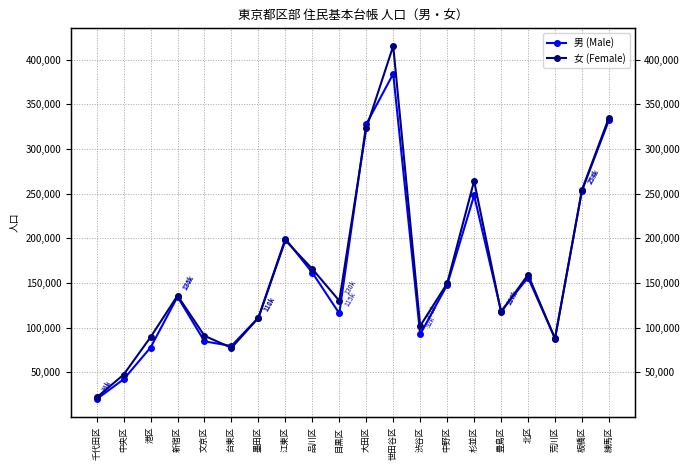

What is the label of the 4th point from the right?

北区